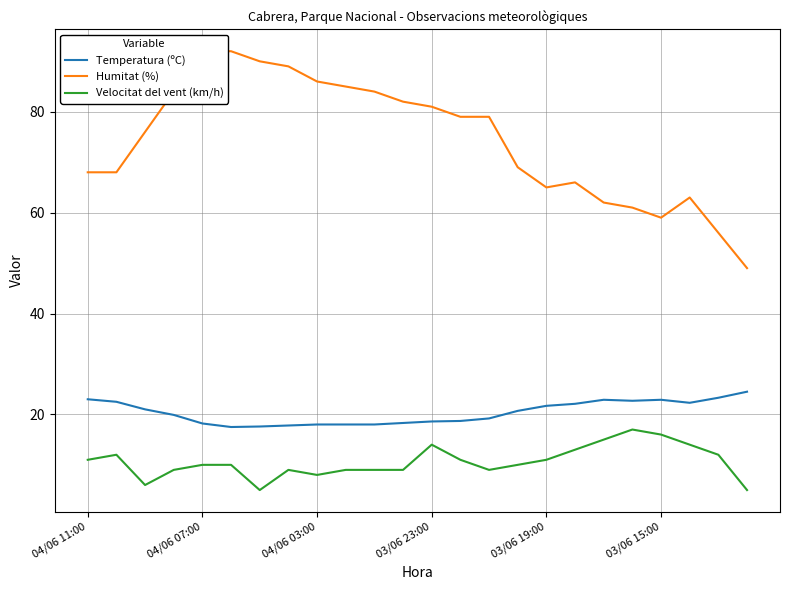

The Temperatura (ºC) series shows 6.7 at 04/06 11:00. True or false?

False